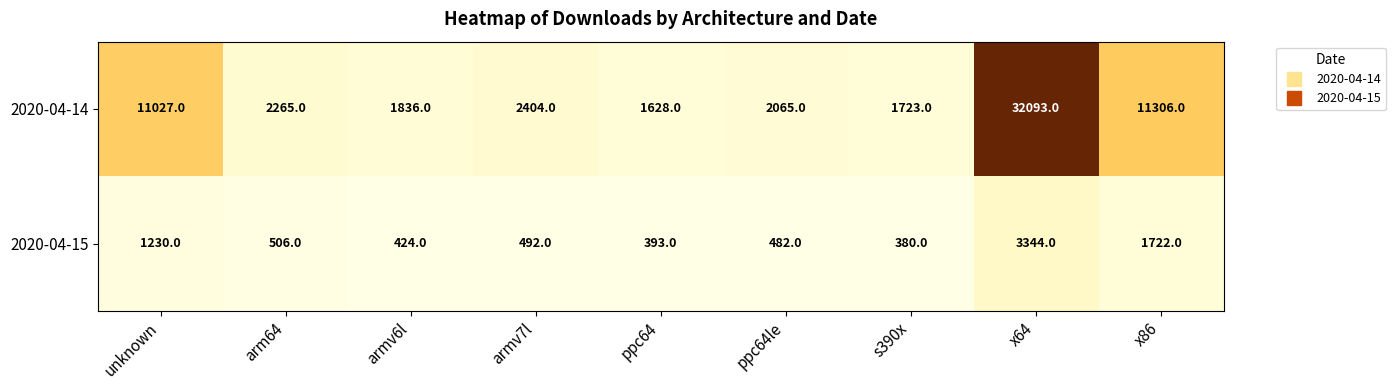

Reading left to right, list all the values displayed in this chart.

2020-04-14: 11027	2265	1836	2404	1628	2065	1723	32093	11306
2020-04-15: 1230	506	424	492	393	482	380	3344	1722